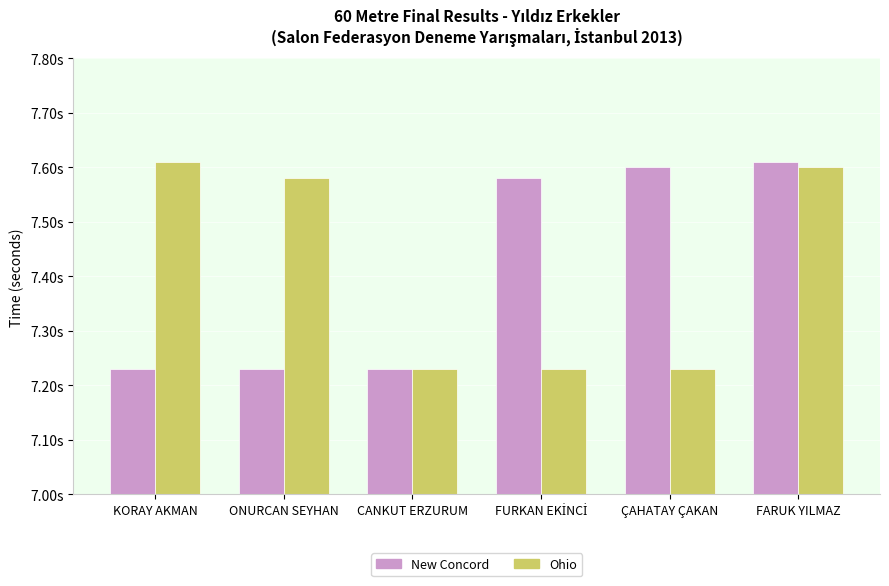

What are all the series names shown in the legend?

New Concord, Ohio